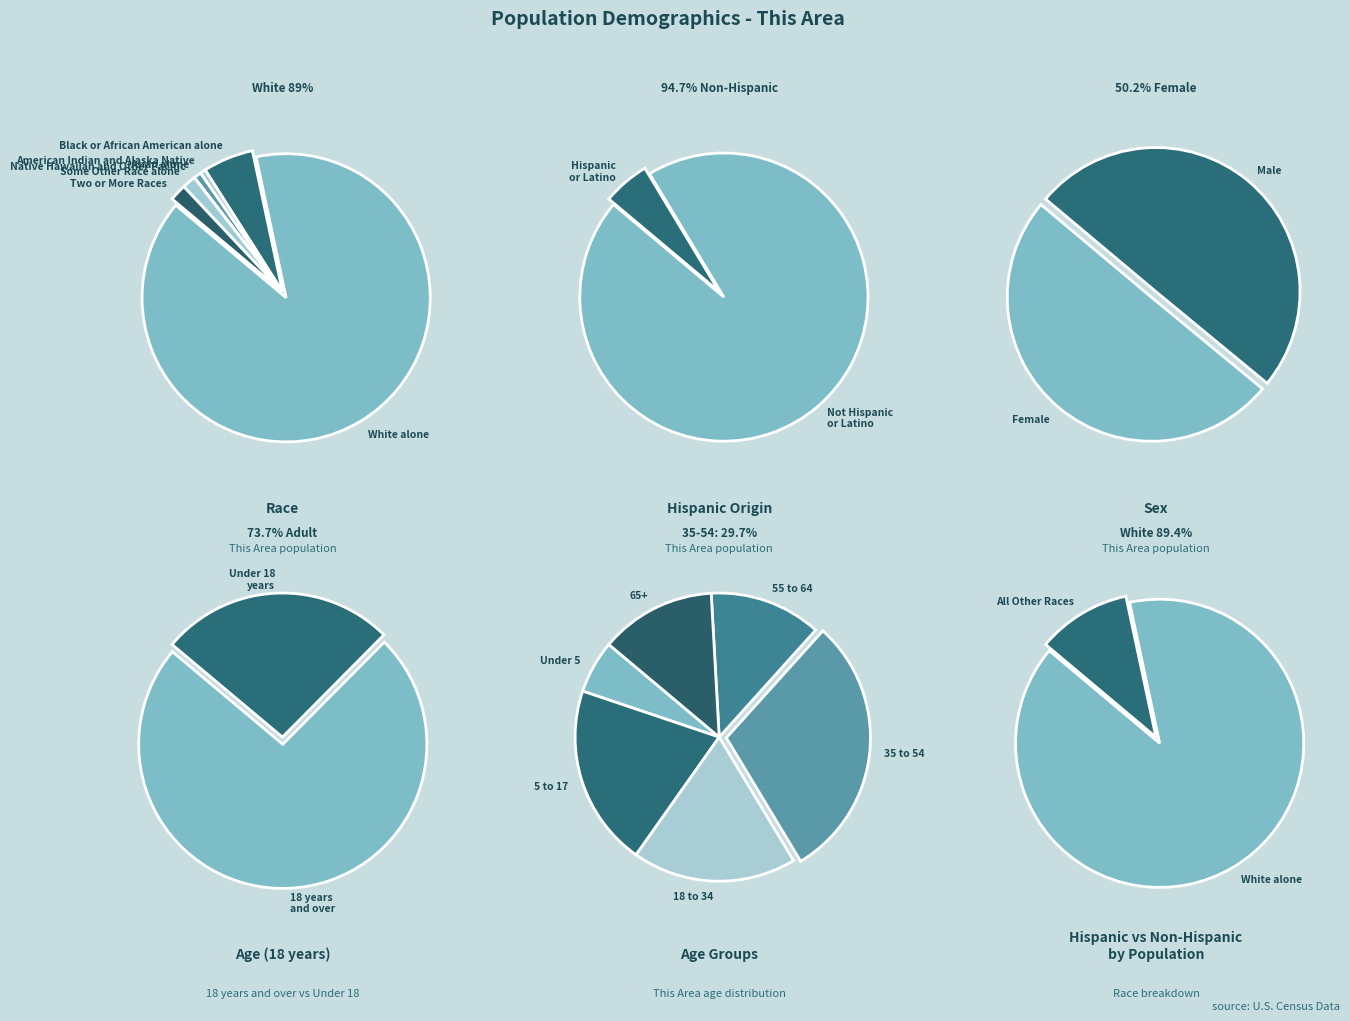

True or false: Black or African American alone accounts for 6% of the total.

True